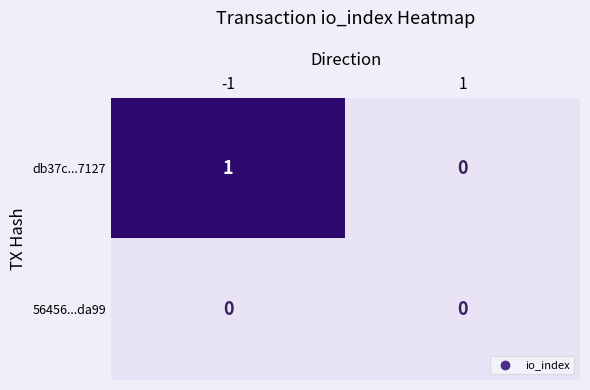

At -1, list the series in order from largest to smallest.

db37c...7127, 56456...da99